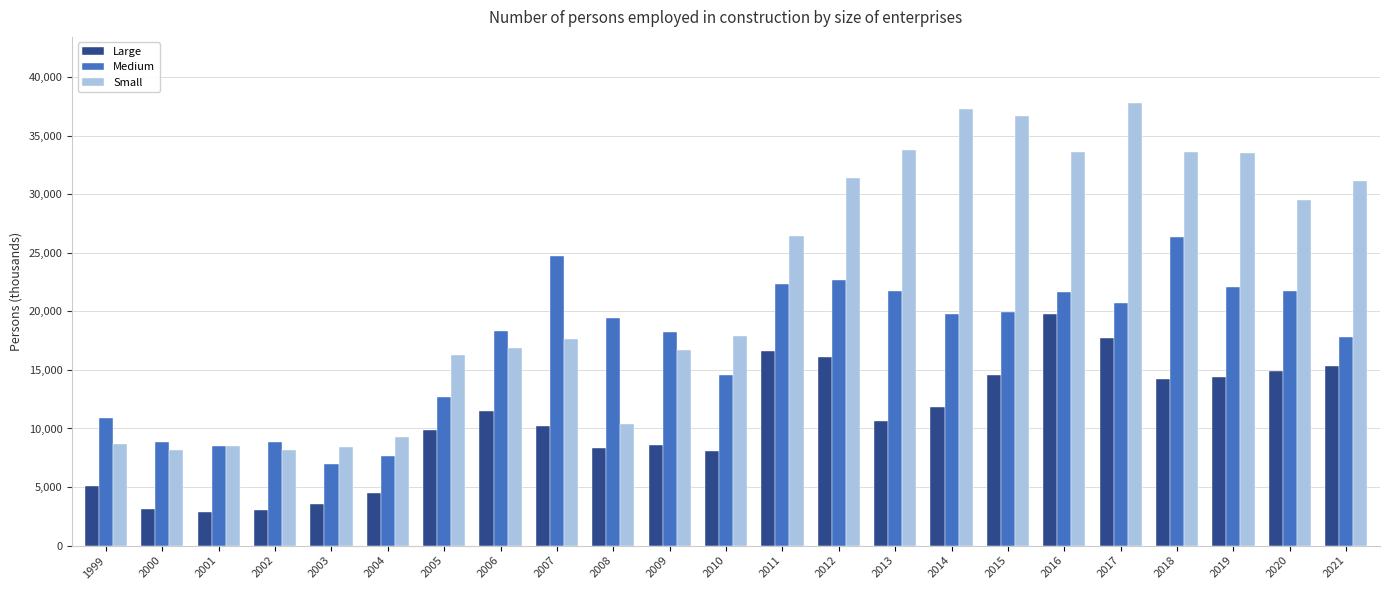

How many data points in Large are less than 10607?

11